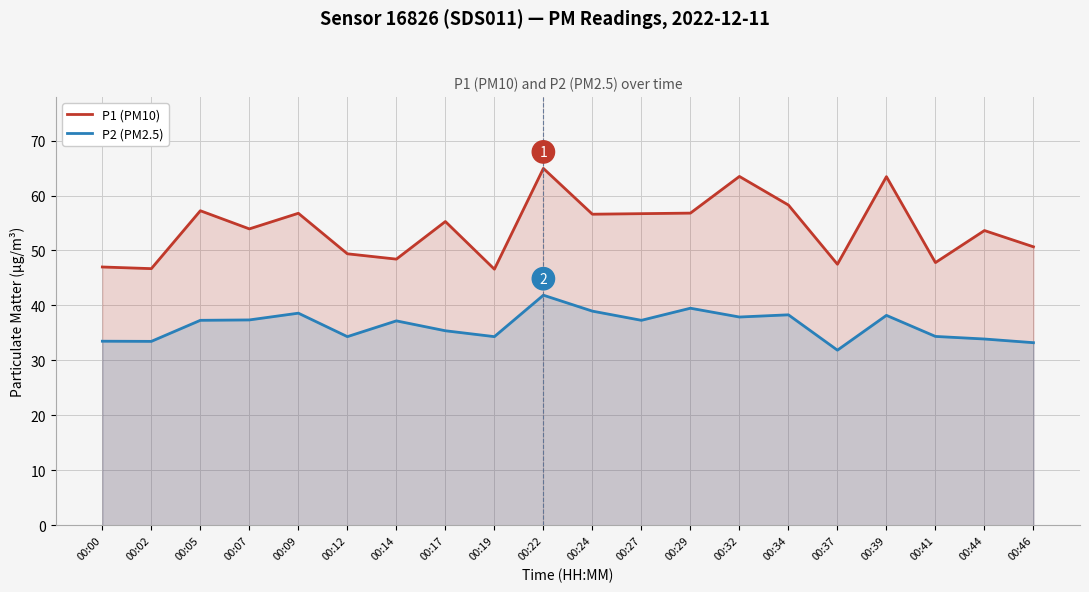

How many values in the P2 (PM2.5) series exceed 37?

11